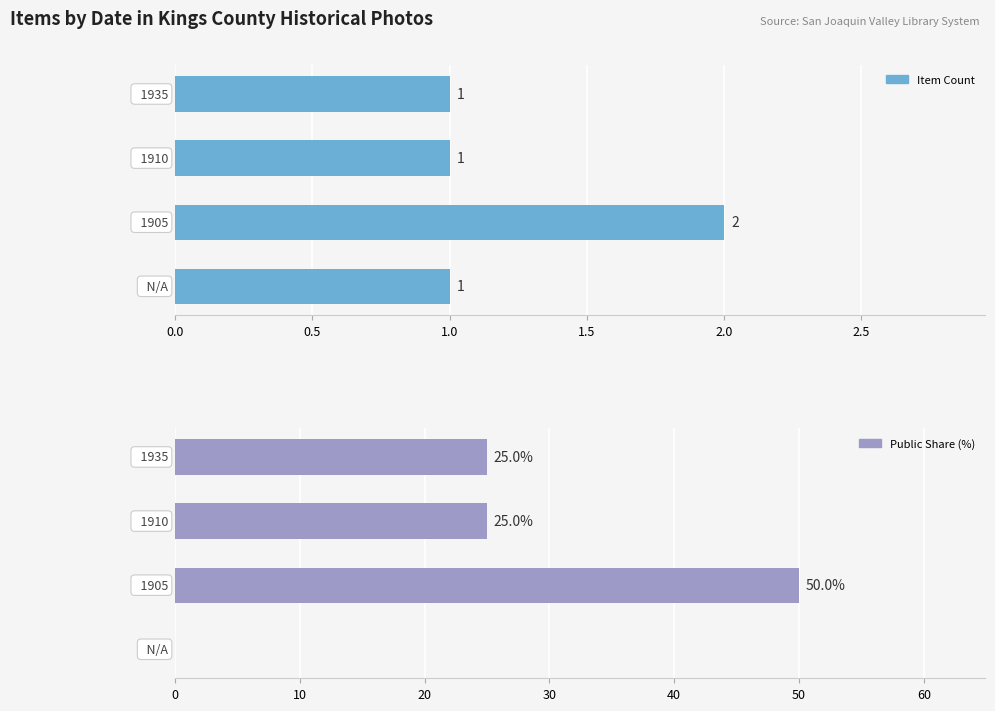

Reading right to left, extract all data points from this chart.

Item Count: 1	1	2	1
Public Share (%): 25	25	50	0